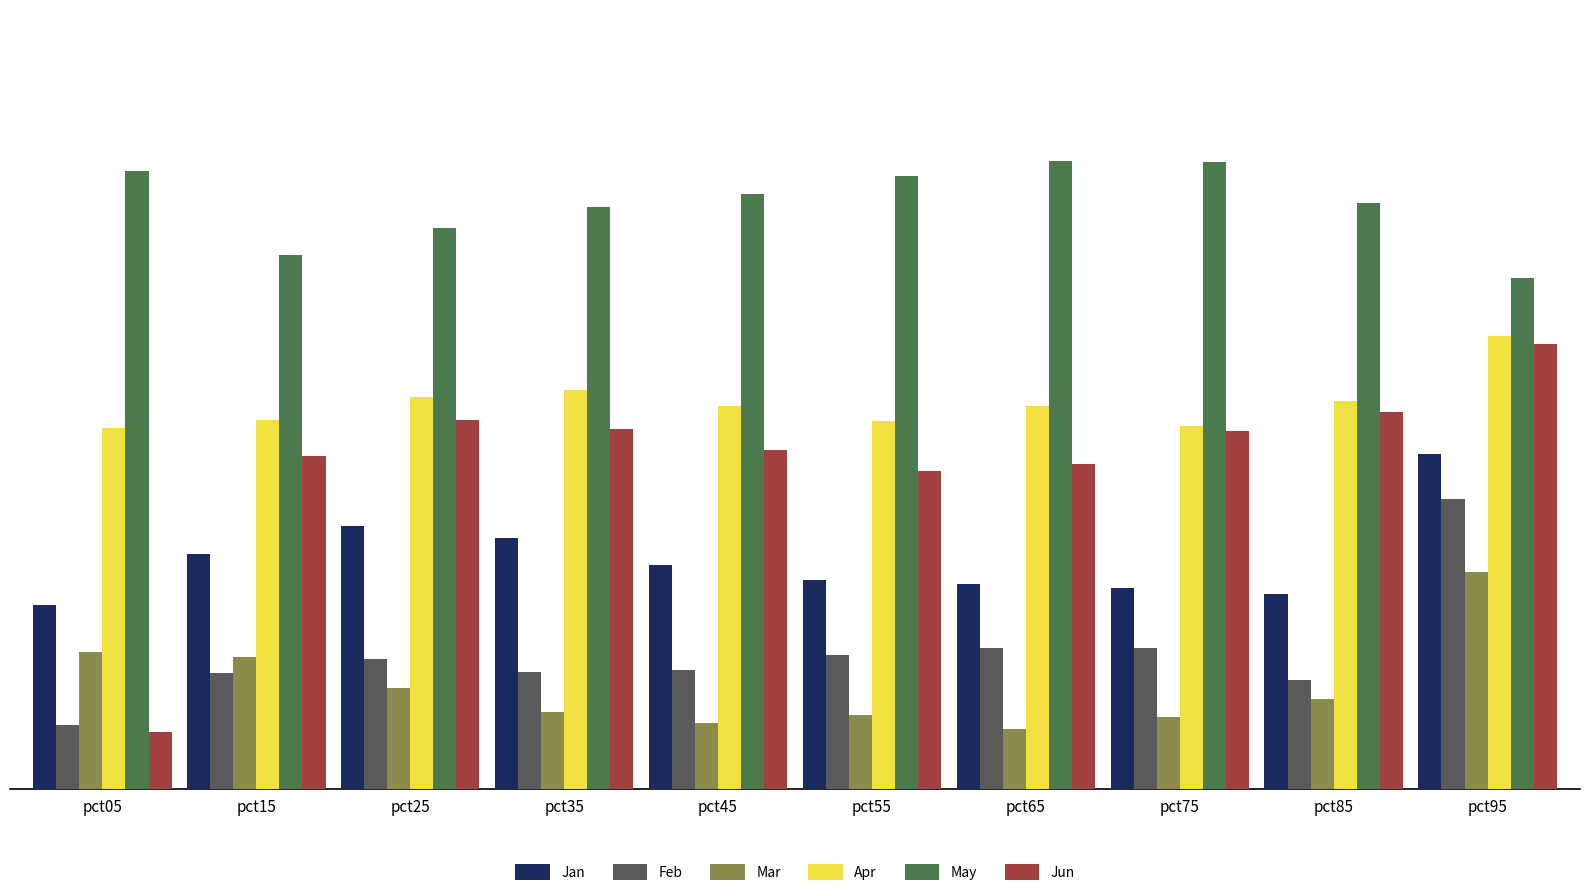

What is the sum of all Jan values?

4.6